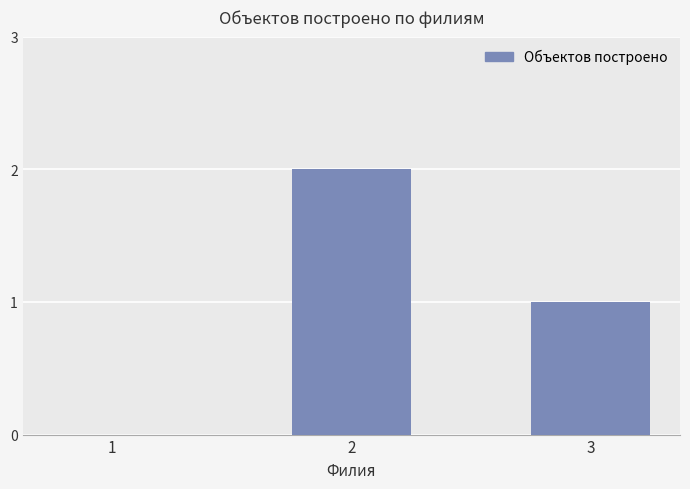

What is the sum of all values?

3